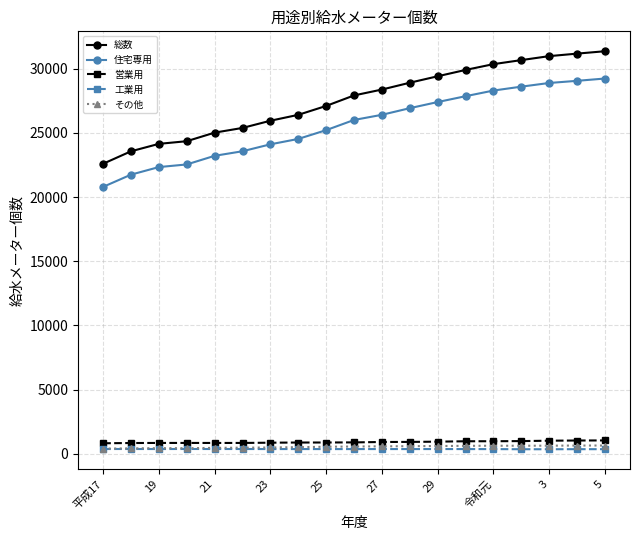

How many lines are shown in the chart?

5